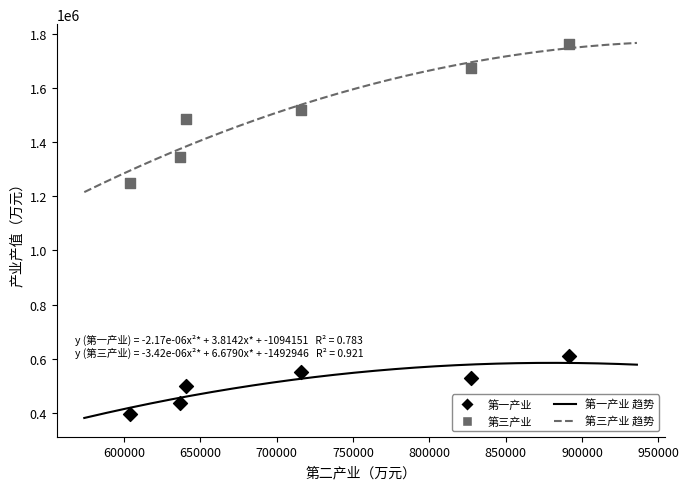

Across all series, what Y value is closest to 1079296?

1249609.8